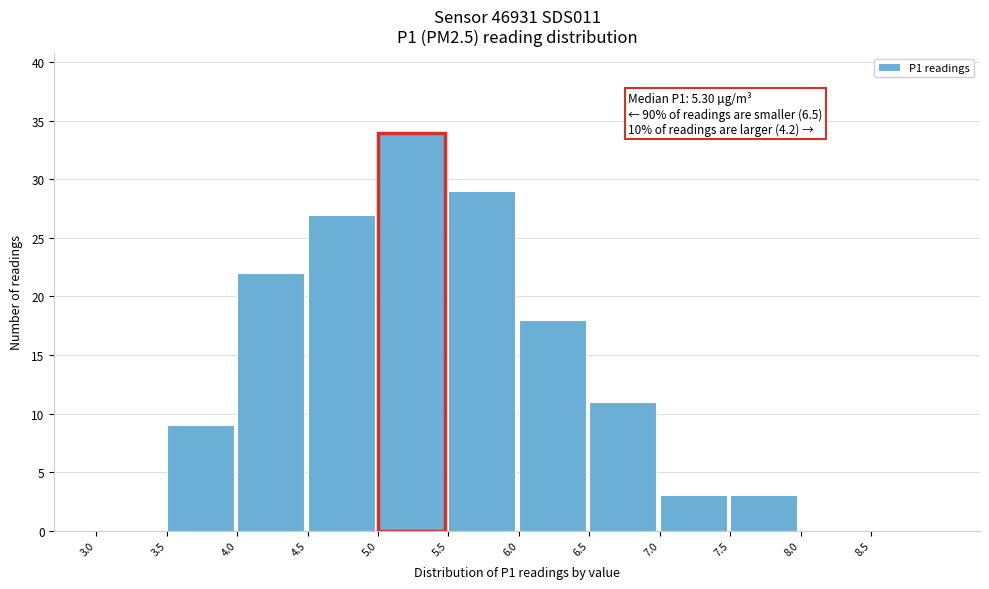

Which range on the x-axis has the tallest bar?

5.0 to 5.5